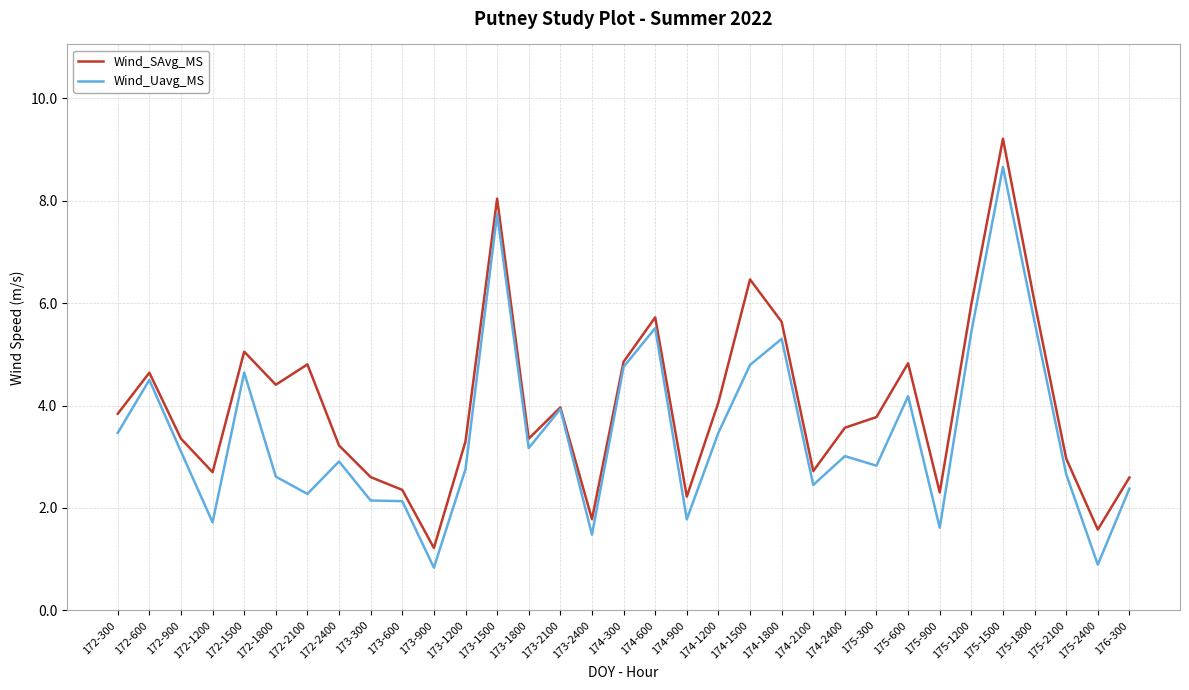

Which series has the largest range (max minus min)?

Wind_SAvg_MS